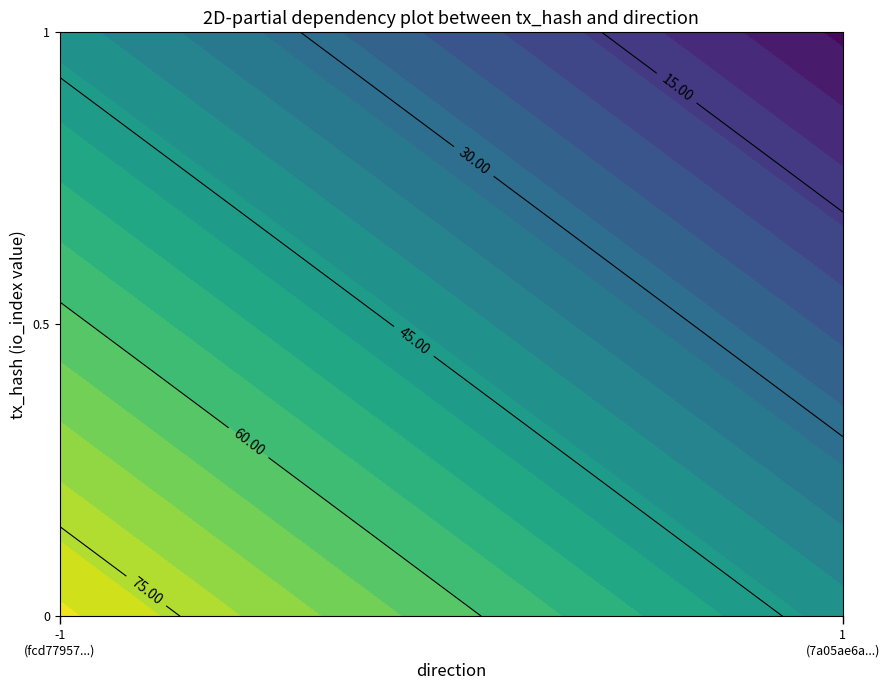

Which series has the largest range (max minus min)?

fcd77957202e1b5fe6f616393fdb0c019098965